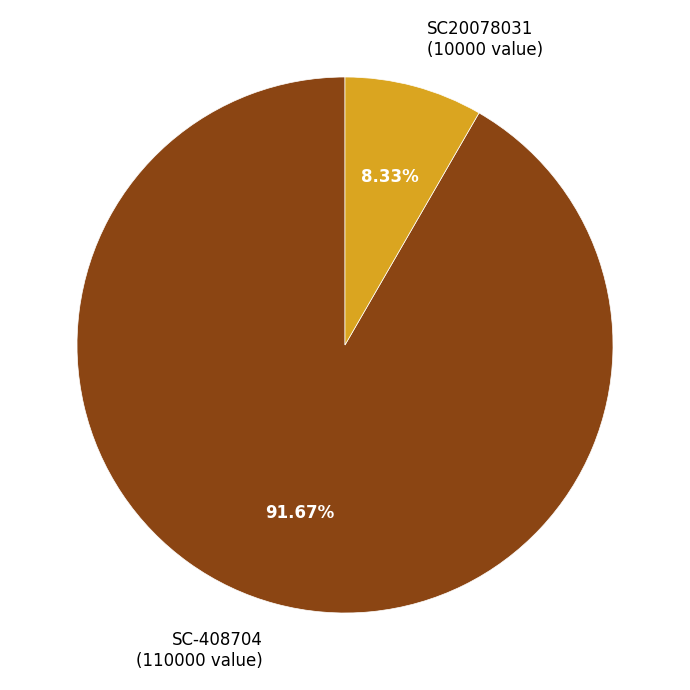

Rank the categories by value from lowest to highest.

SC20078031, SC-408704